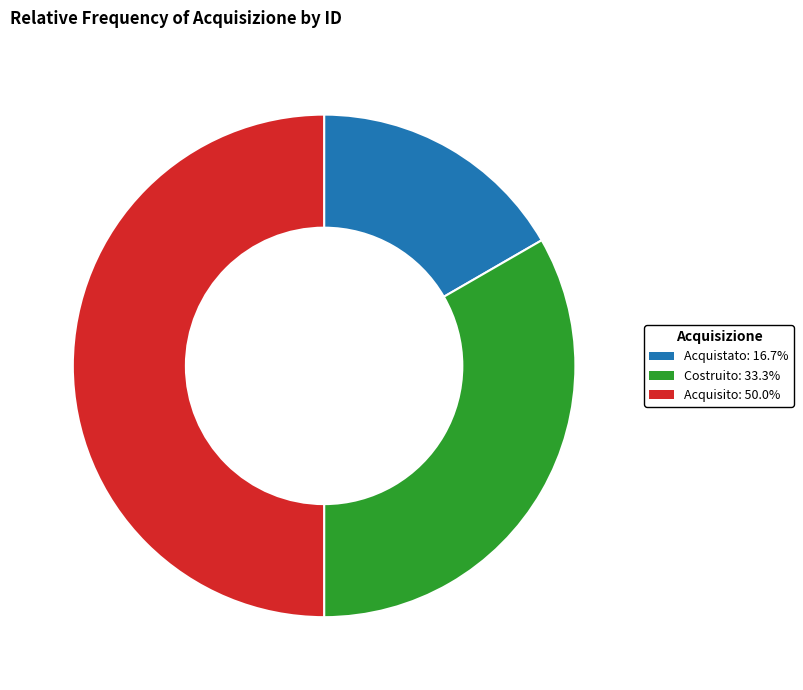

How many slices are in this pie chart?

3